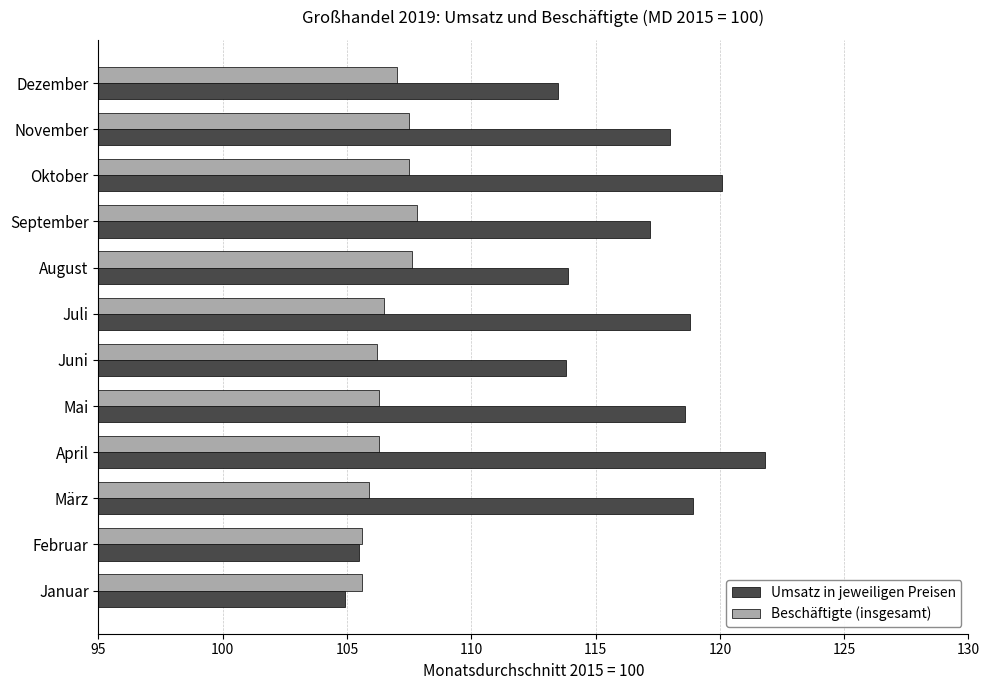

Which series has the largest range (max minus min)?

Umsatz in jeweiligen Preisen